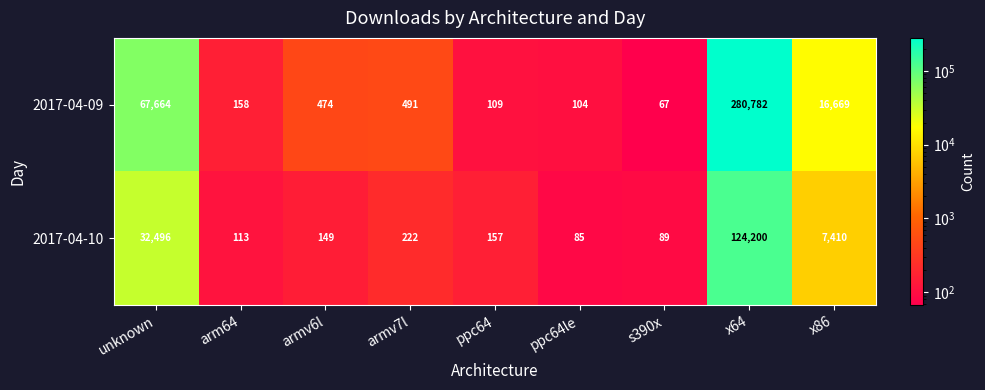

Which series has the widest spread of values?

2017-04-09